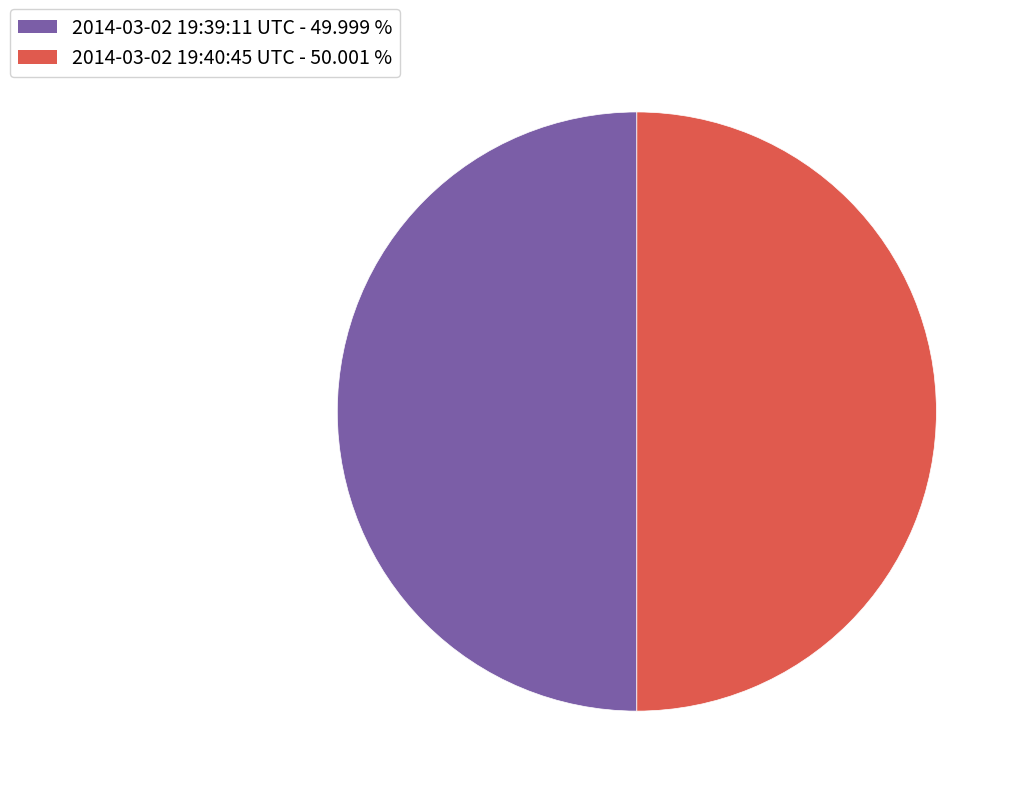

What is the ratio of the value at 2014-03-02 19:40:45 UTC - 50.001 % to the value at 2014-03-02 19:39:11 UTC - 49.999 %?

1.0